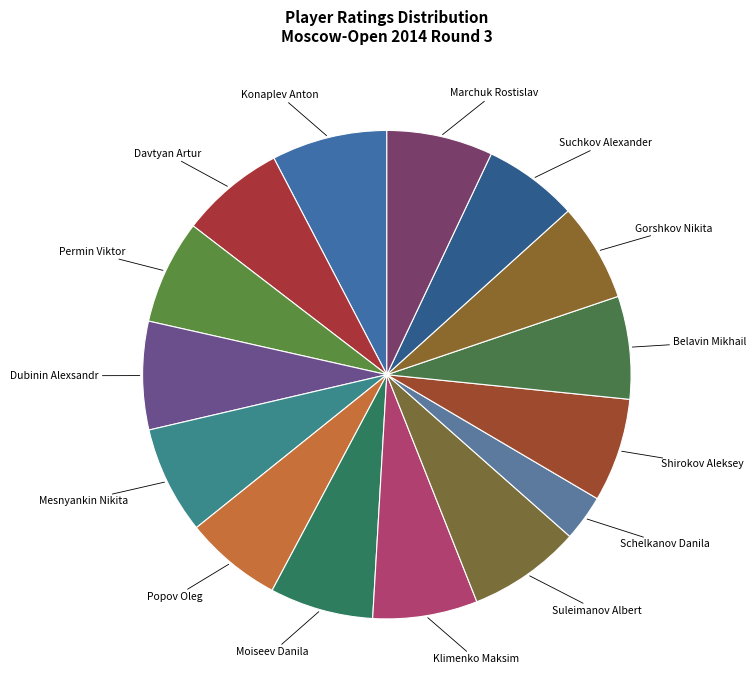

What is the smallest slice in the pie chart?

Schelkanov Danila